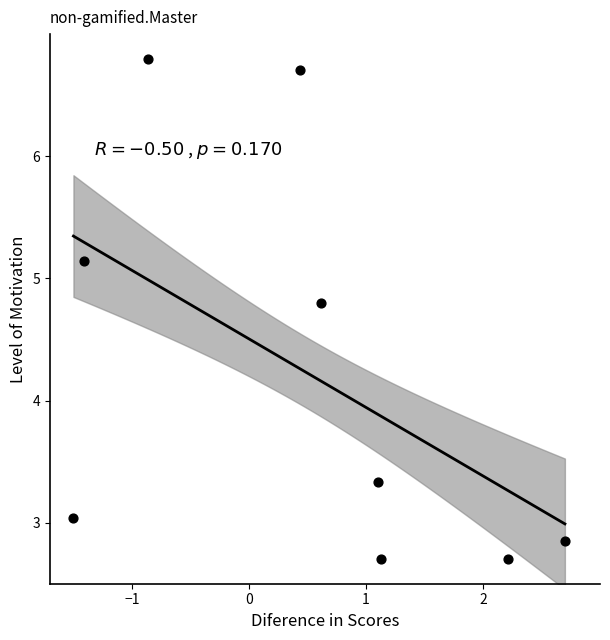

What is the average X value?

0.5